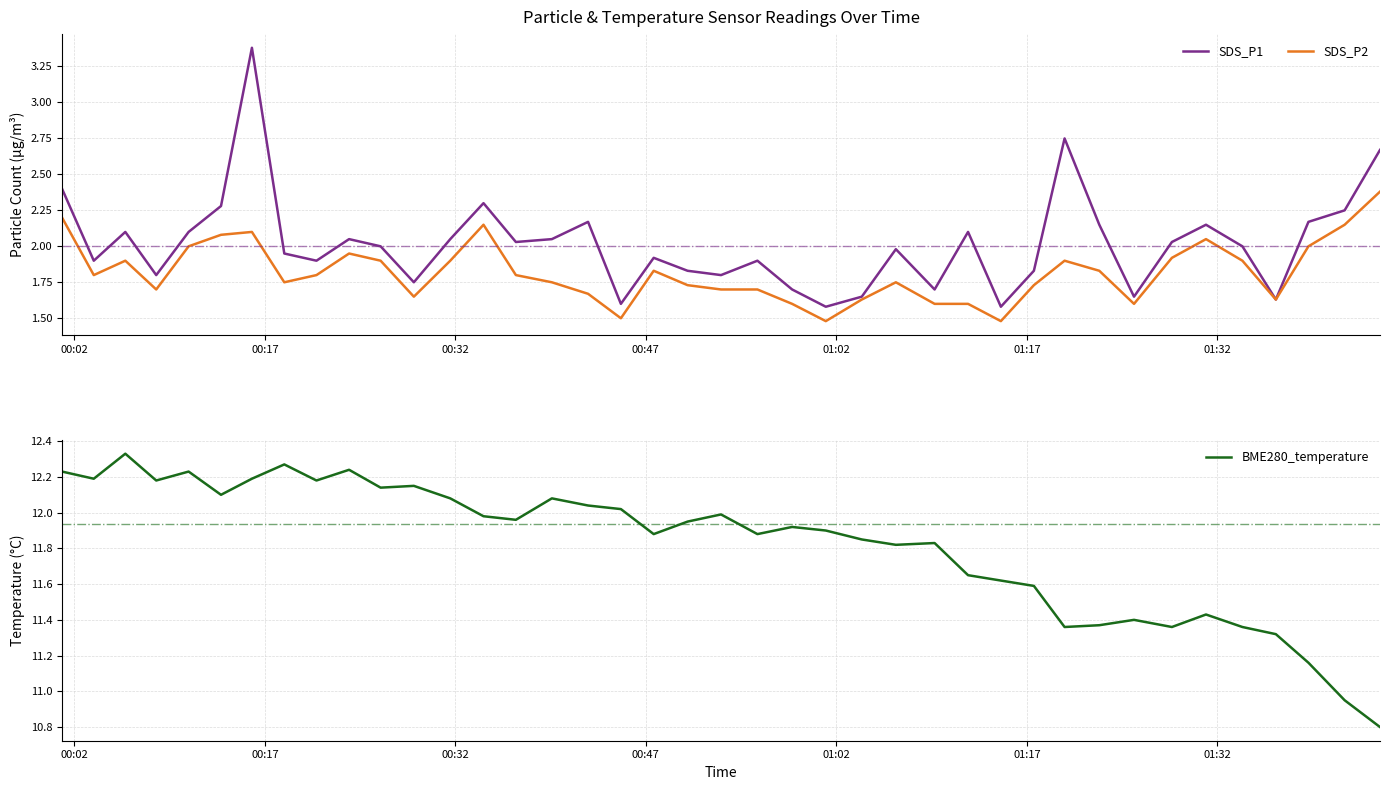

What is the lowest value of the BME280_temperature series?

10.8